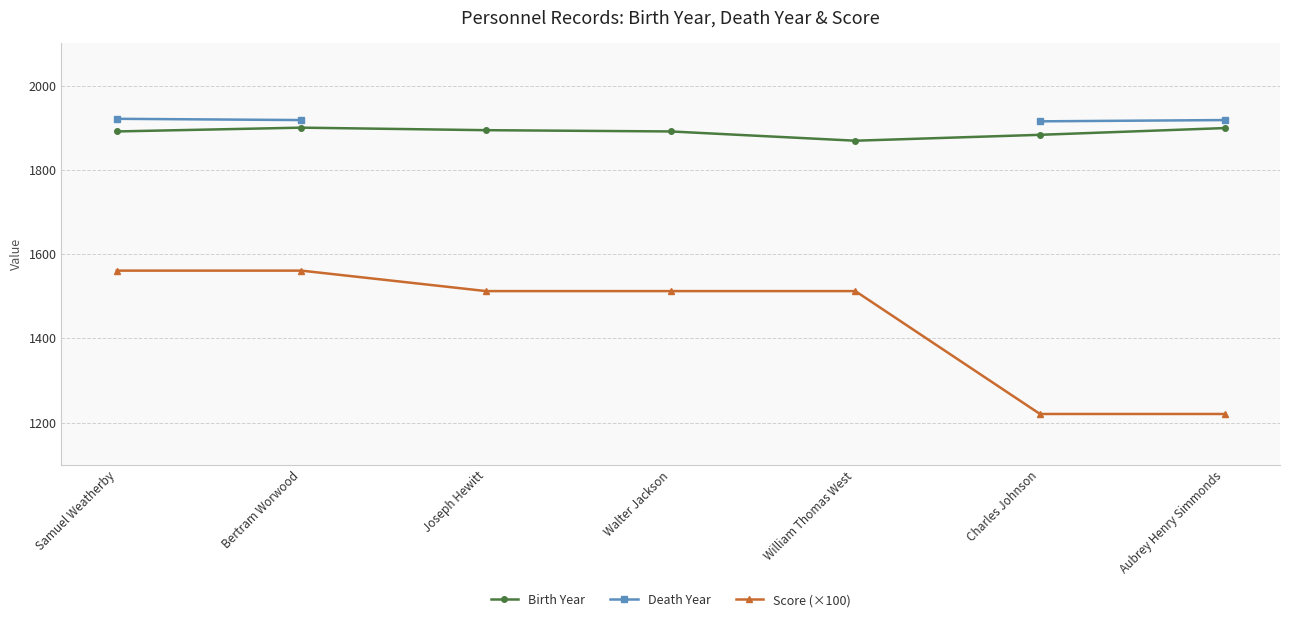

Which series changed the most between Bertram Worwood and Aubrey Henry Simmonds?

Score (×100)